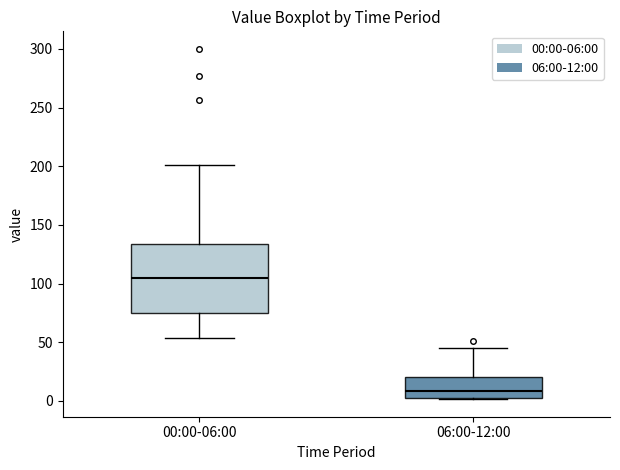

Which box is the tallest, from its lower edge to its upper edge?

00:00-06:00